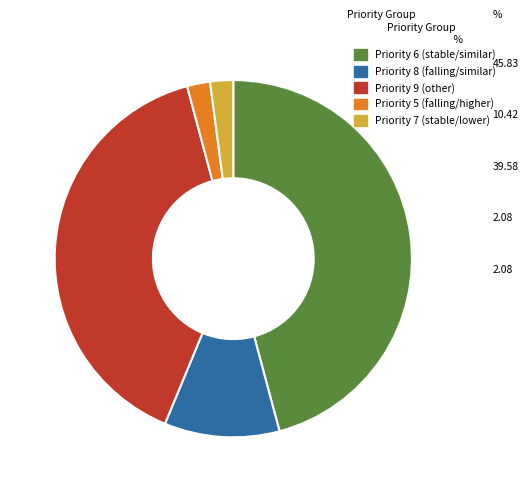

Does any single category account for the majority?

No